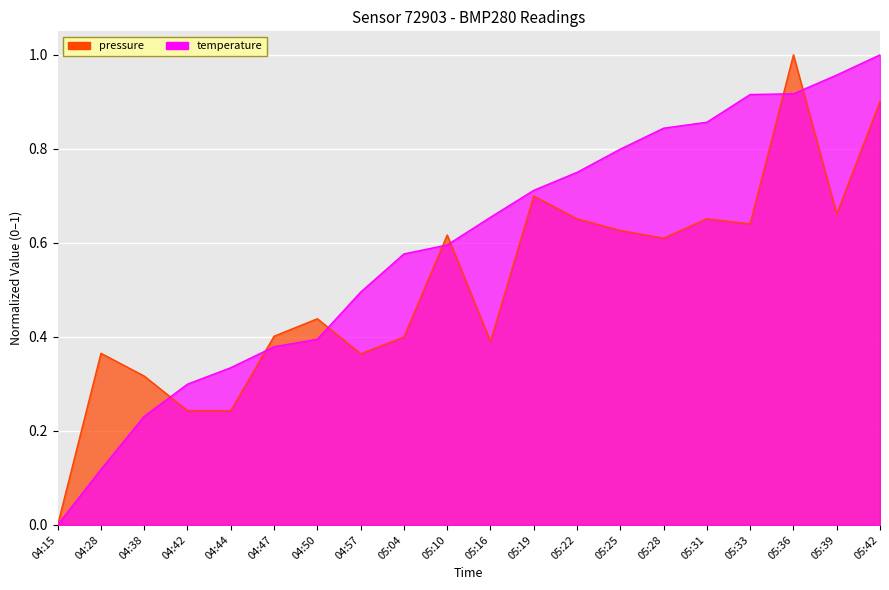

The temperature series shows 1.3 at 05:28. True or false?

False